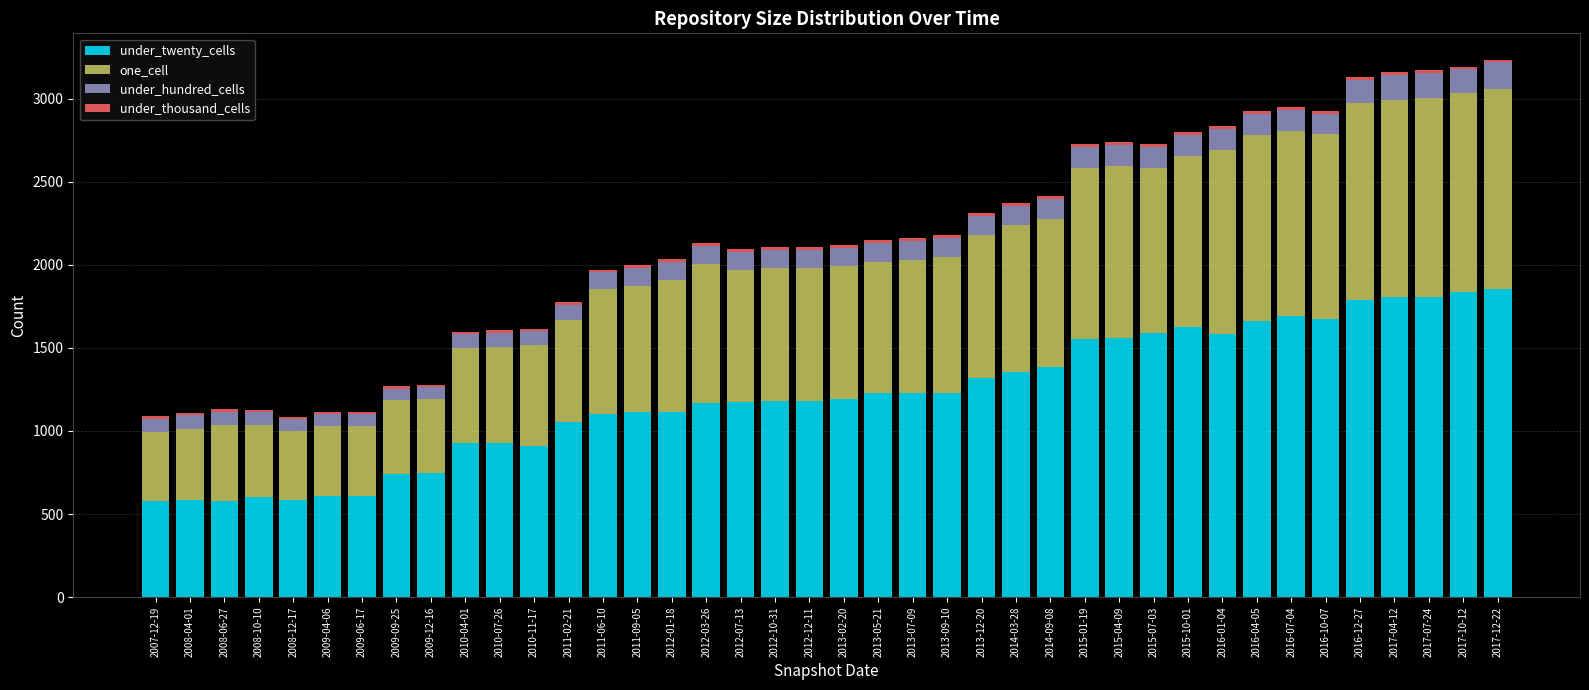

What is the highest value of the under_twenty_cells series?

1857